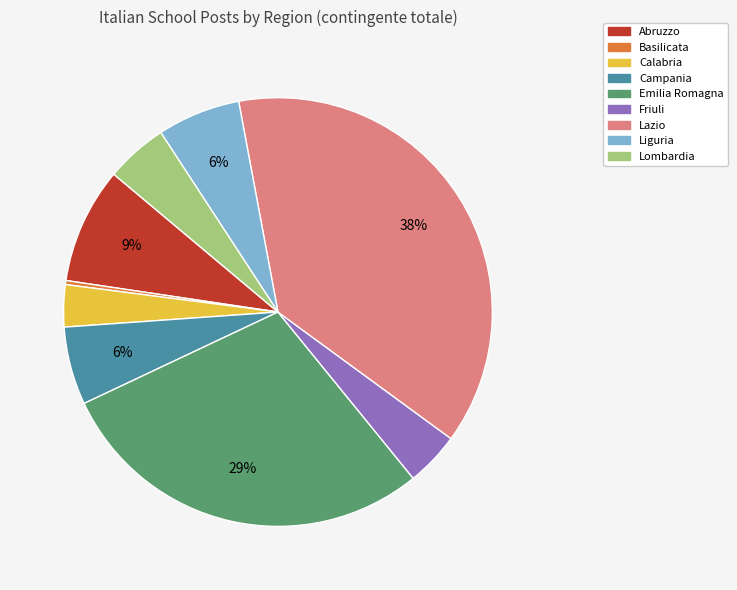

To the nearest percent, what is the average slice percentage?

11%